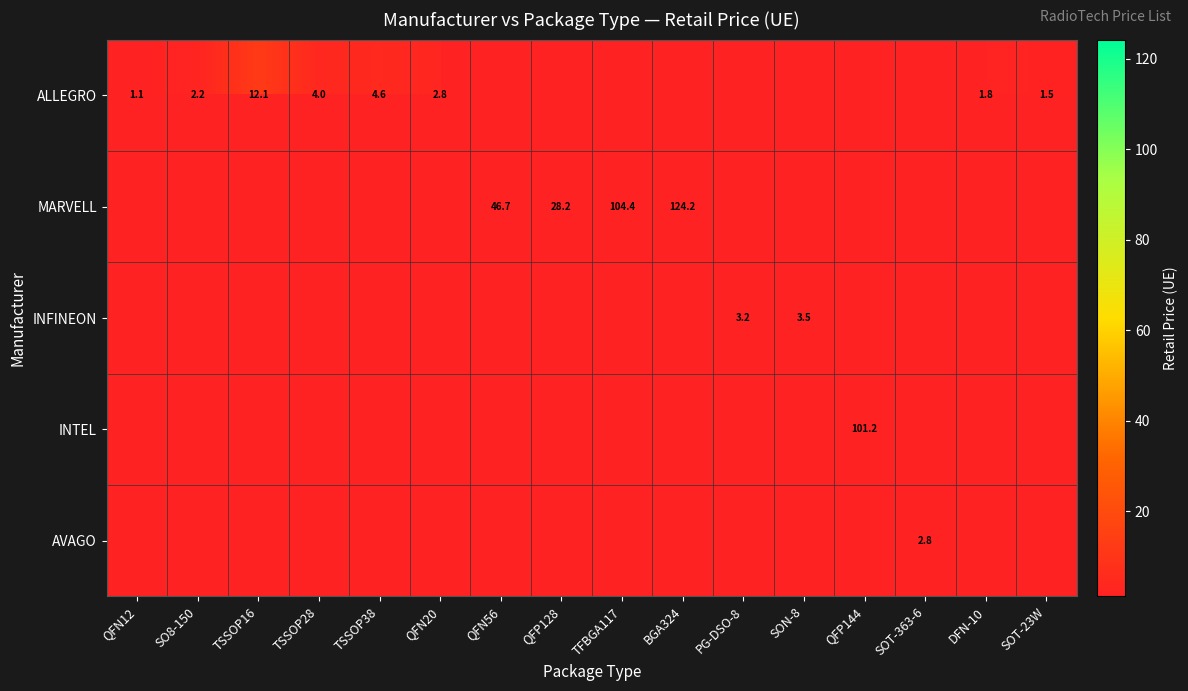

Which has a higher value, QFN12 or BGA324?

BGA324